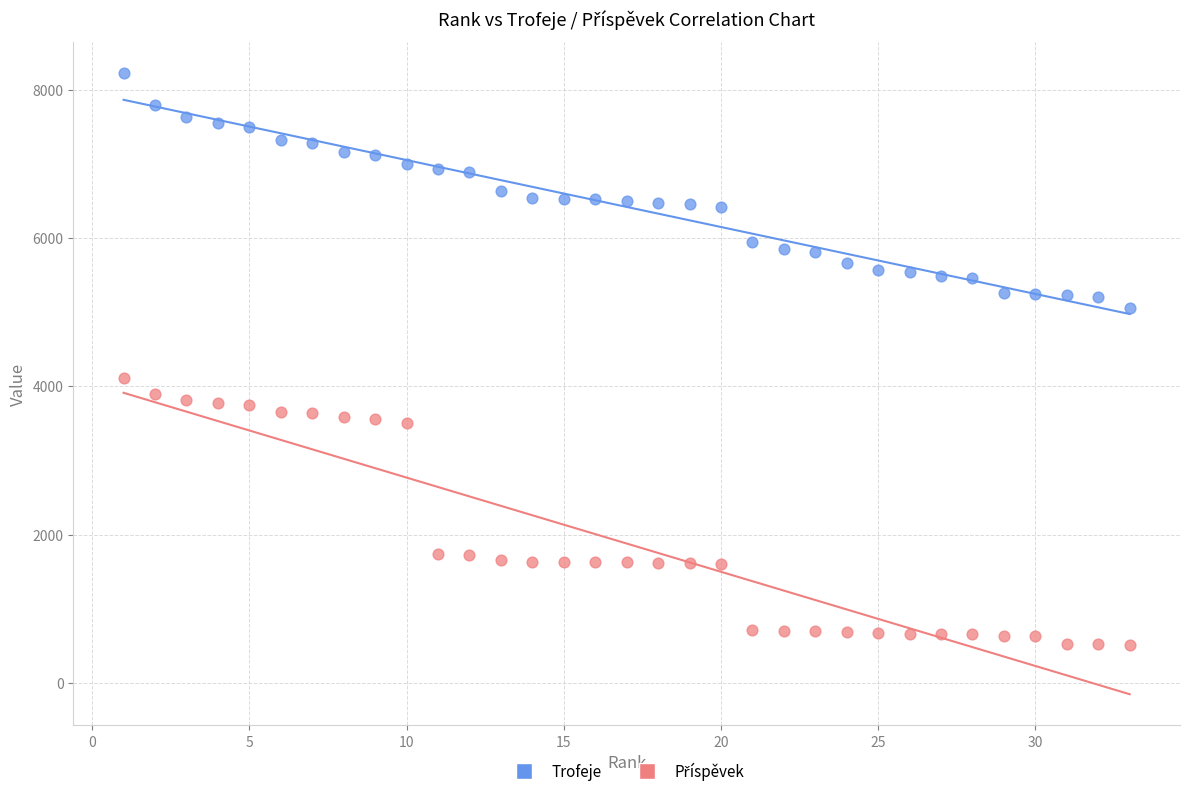

Across all series, what Y value is closest to 4364?

4112